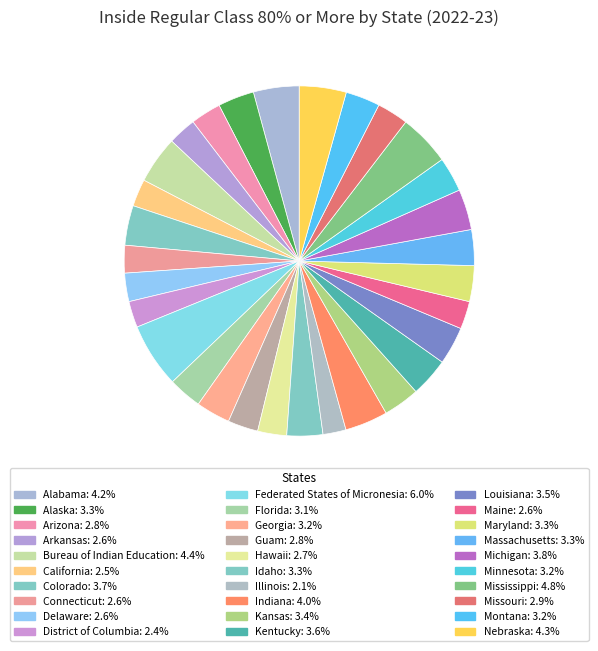

How many slices are in this pie chart?

30